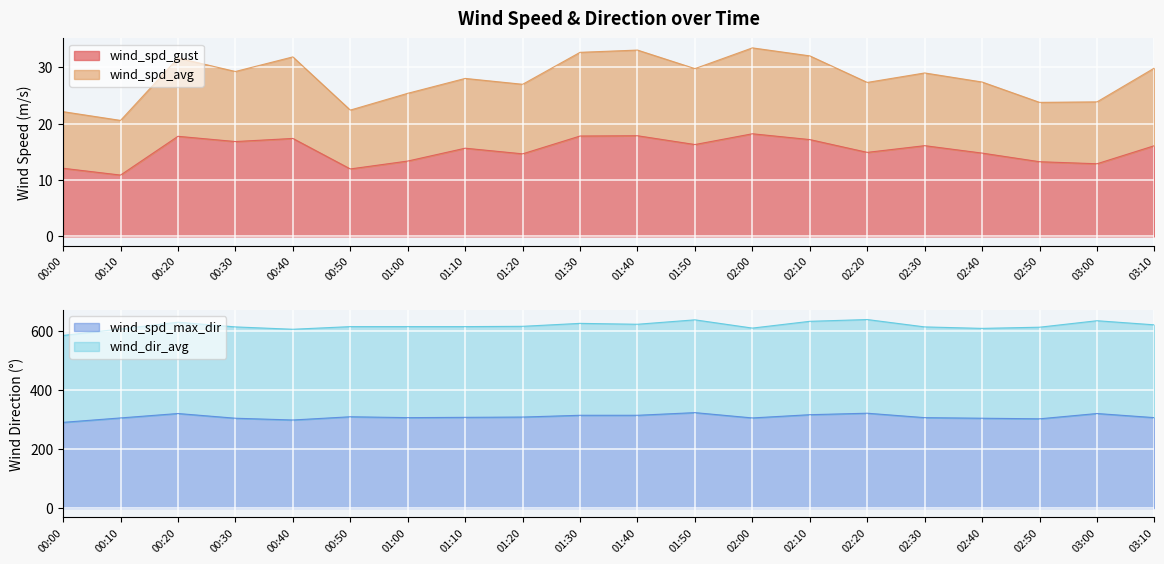

At which category does wind_spd_avg reach its first local peak?

00:20